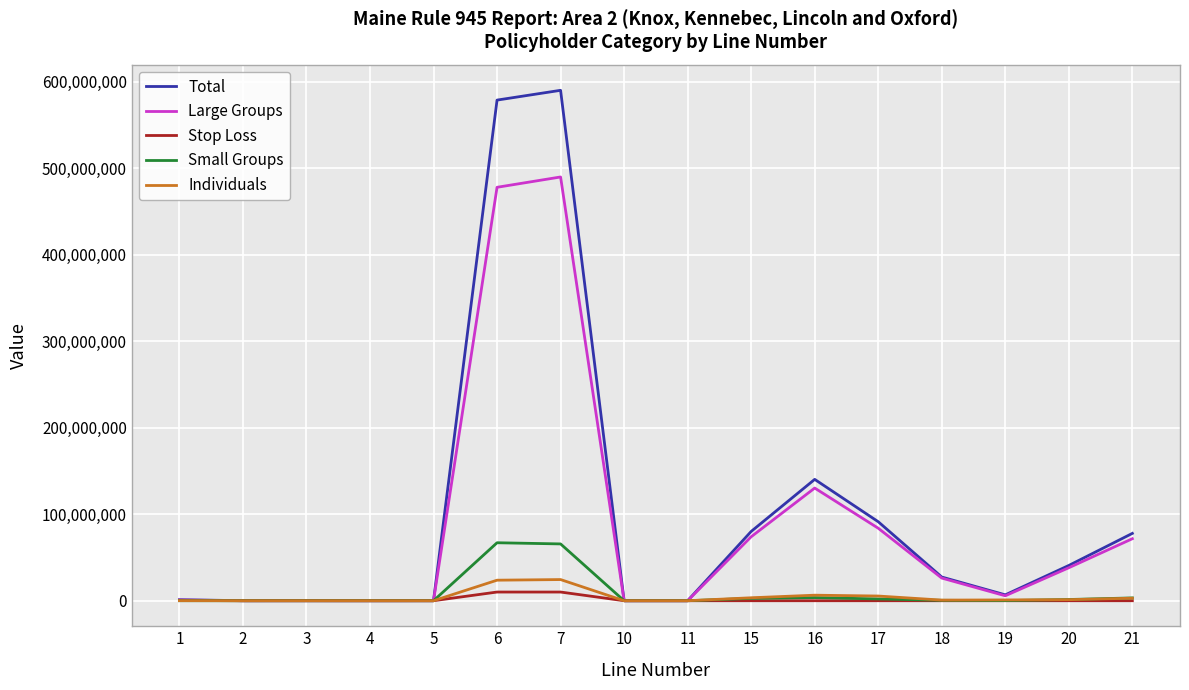

Which series has the largest range (max minus min)?

Total